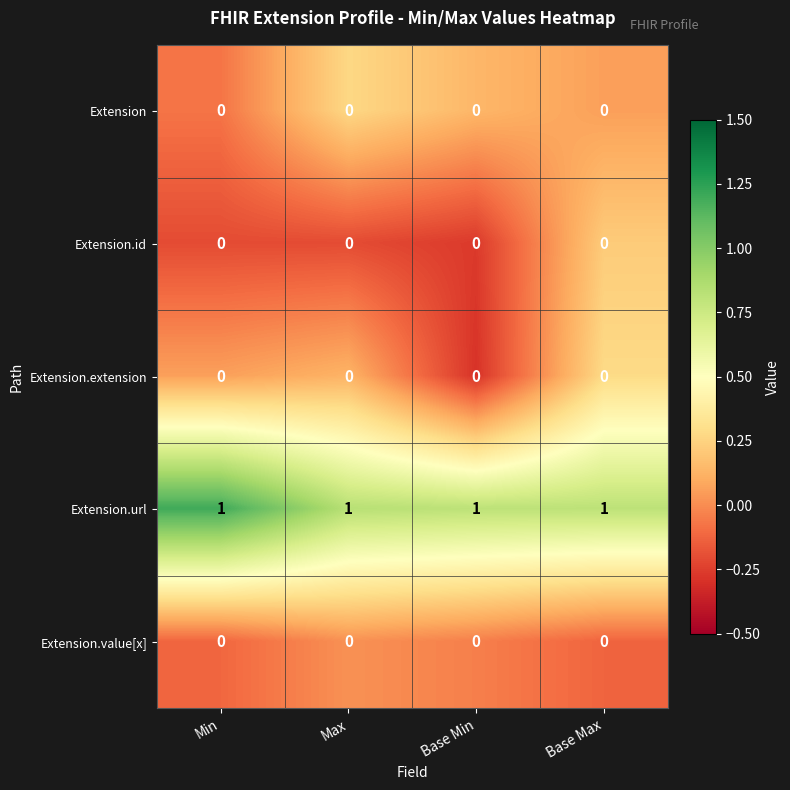

The Extension.url series shows 2 at Max. True or false?

False